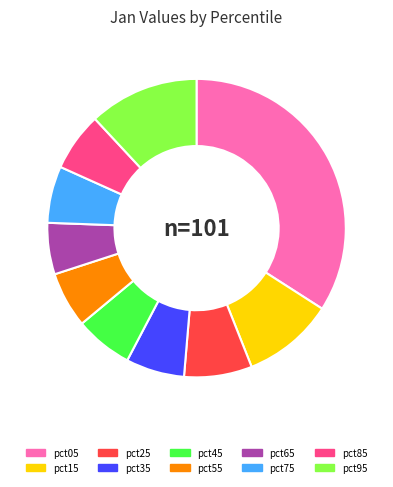

Does pct25 represent more than half of the total?

No